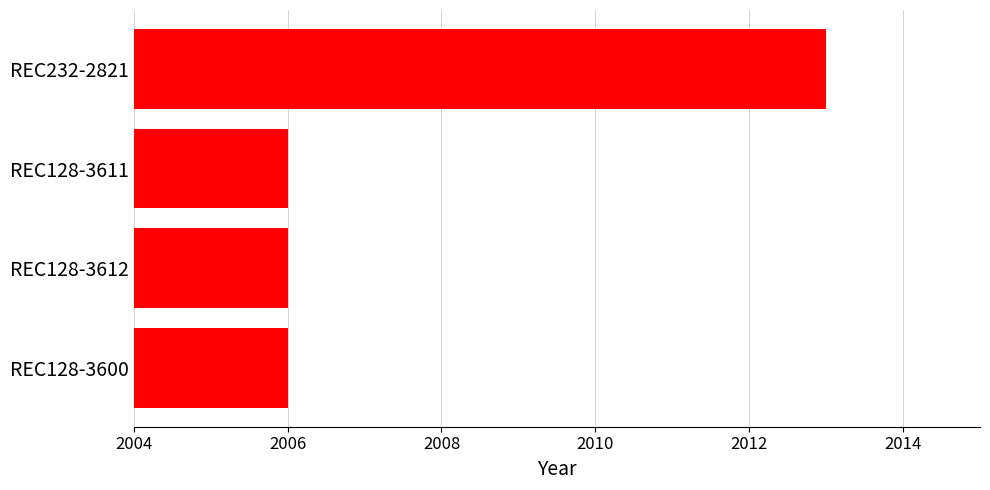

The chart shows a value of 2006 at REC128-3611. True or false?

True